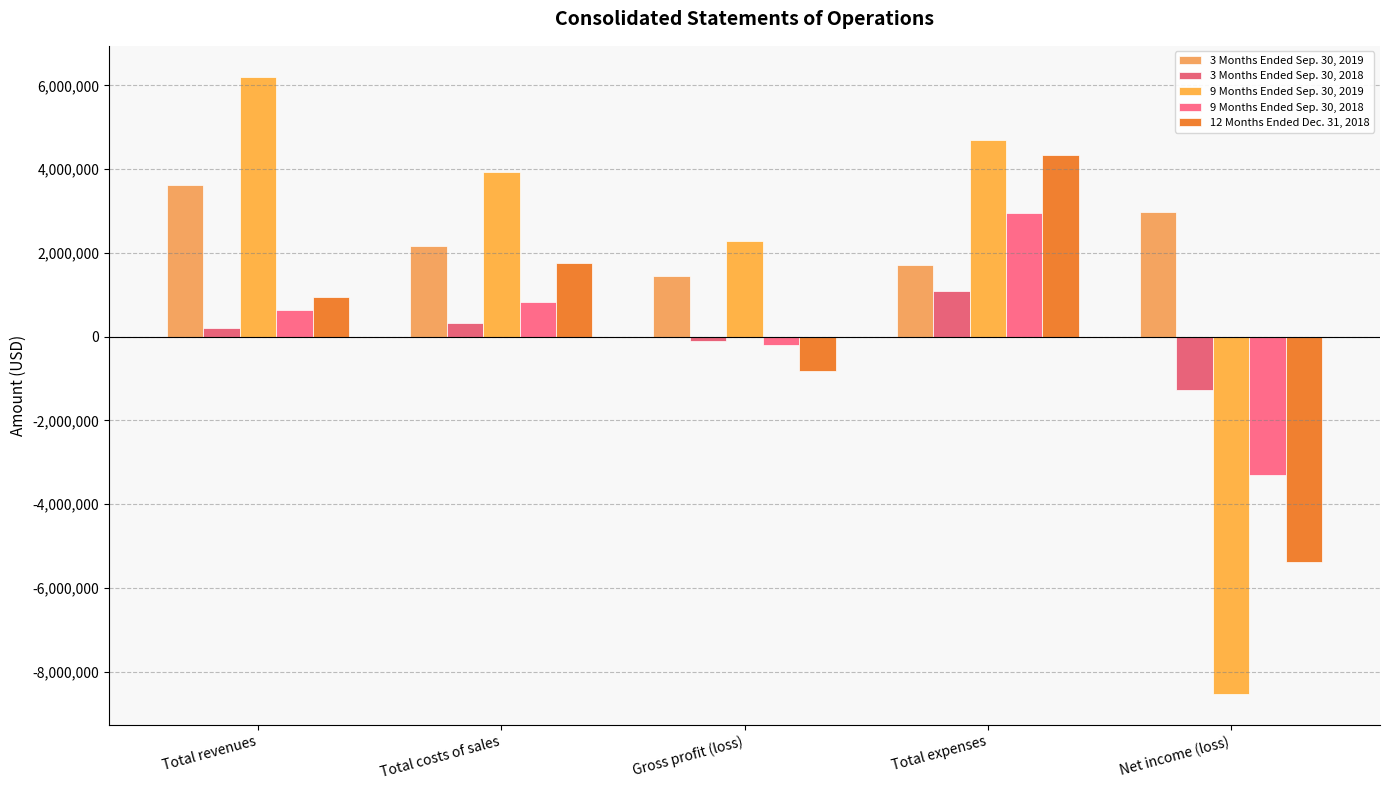

What position from the left is Total costs of sales?

2